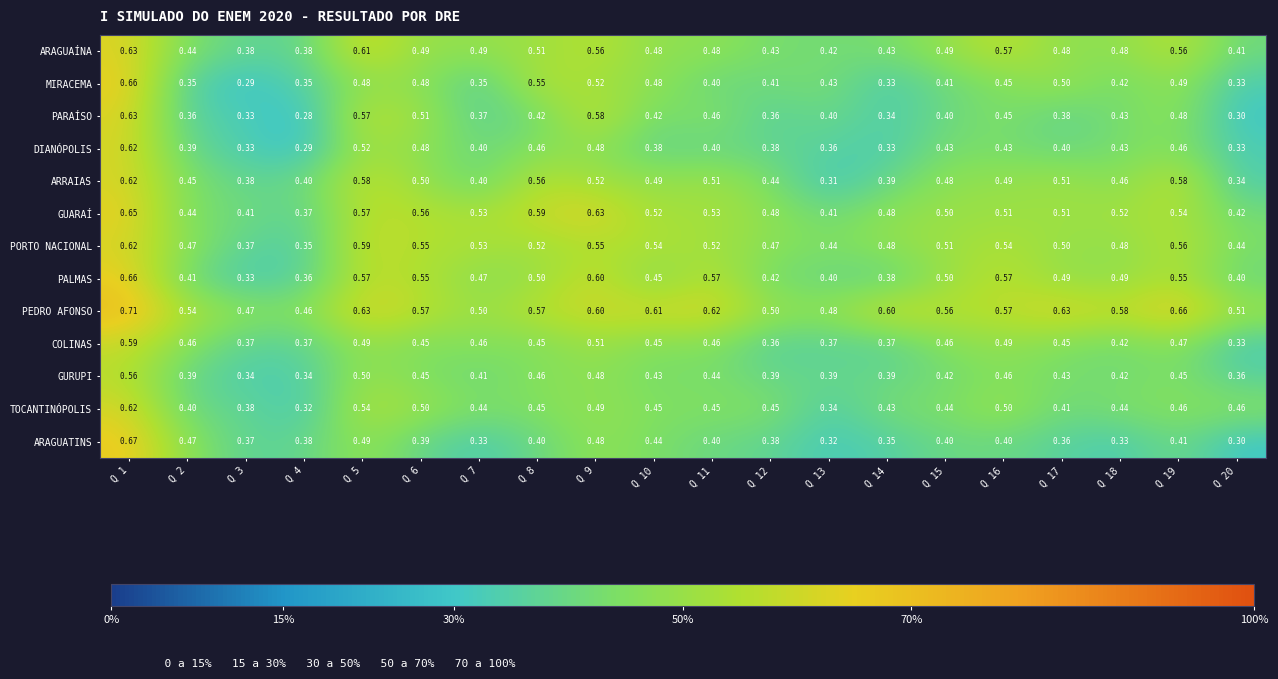

Which series has the largest total across all categories?

PEDRO AFONSO